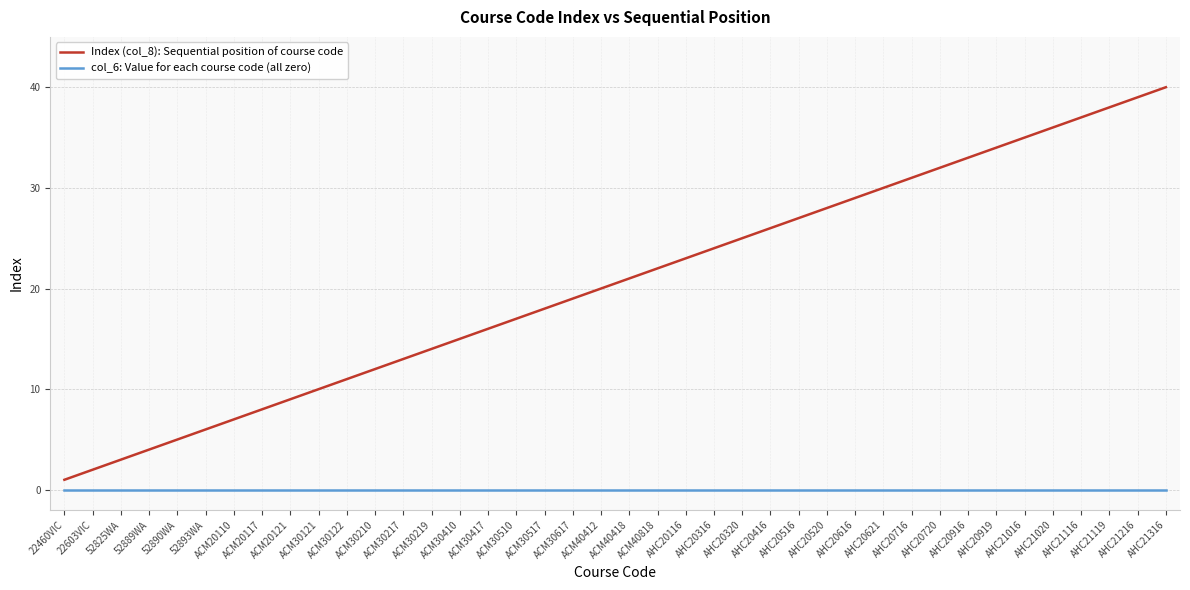

What are all the series names shown in the legend?

Index (col_8): Sequential position of course code, col_6: Value for each course code (all zero)